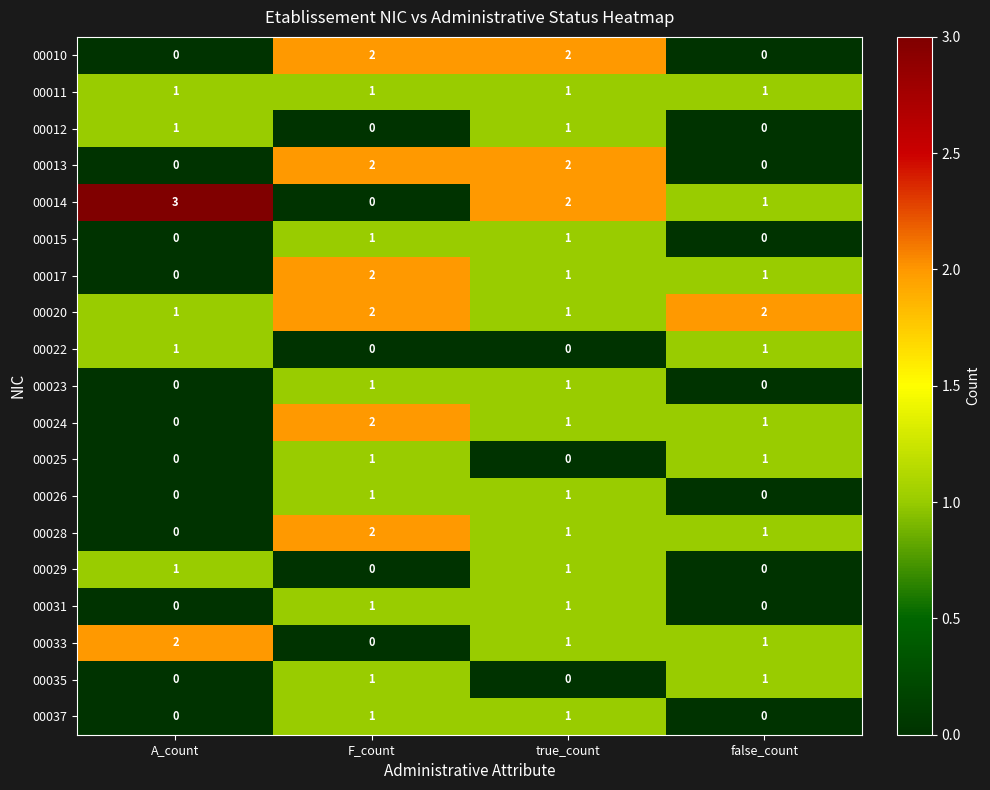

At which category does the chart reach its peak across all series?

A_count